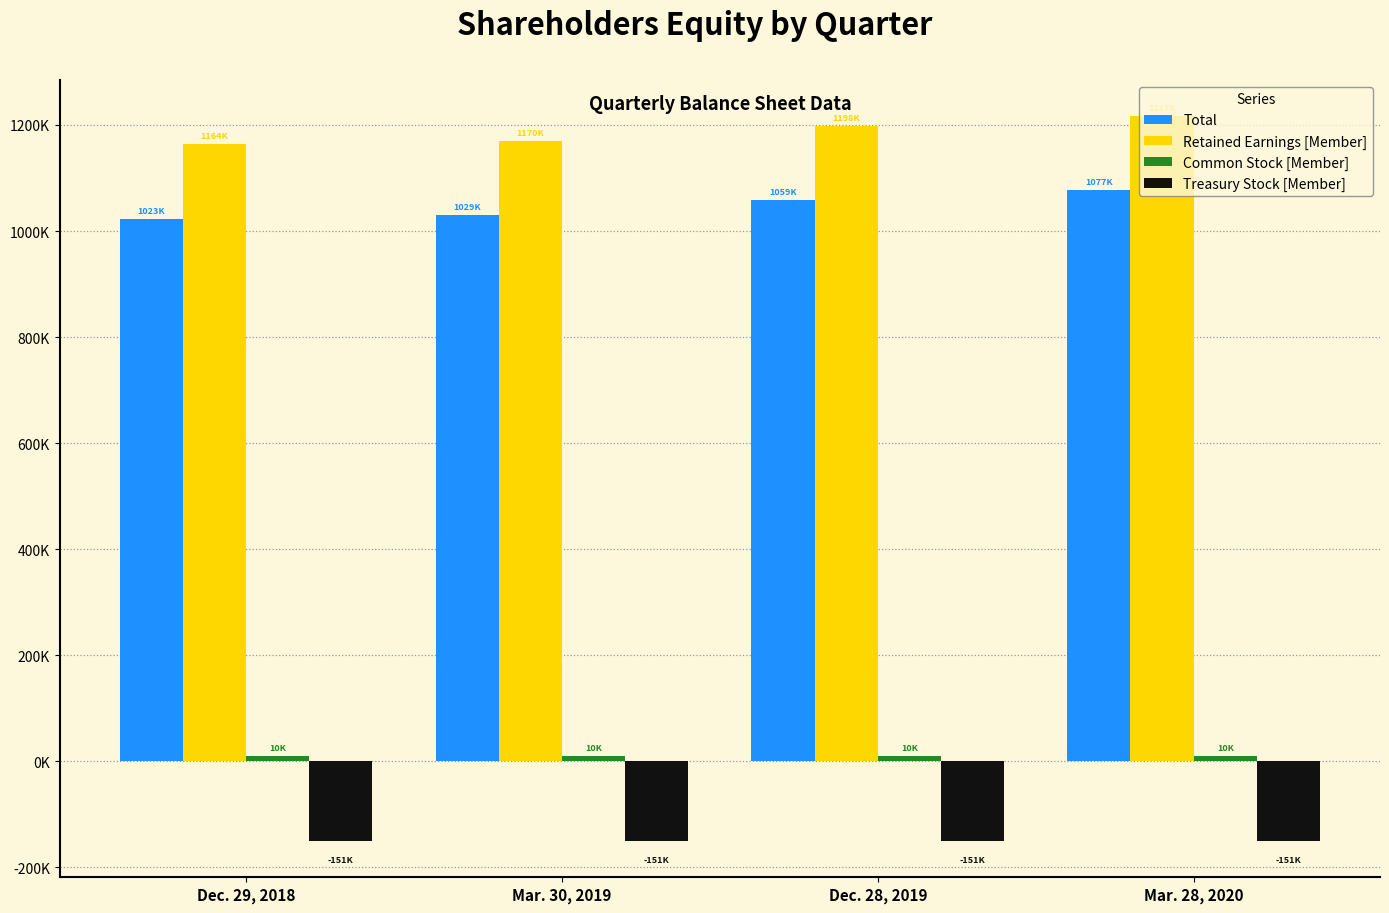

Which label corresponds to the smallest value in the chart?

Dec. 29, 2018